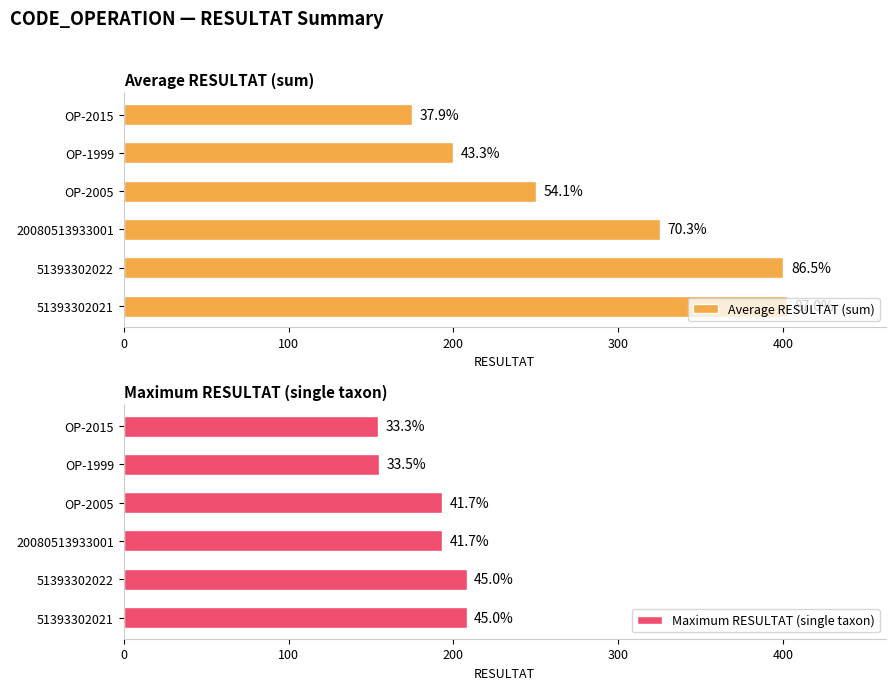

Which series has the largest total across all categories?

Average RESULTAT (sum)